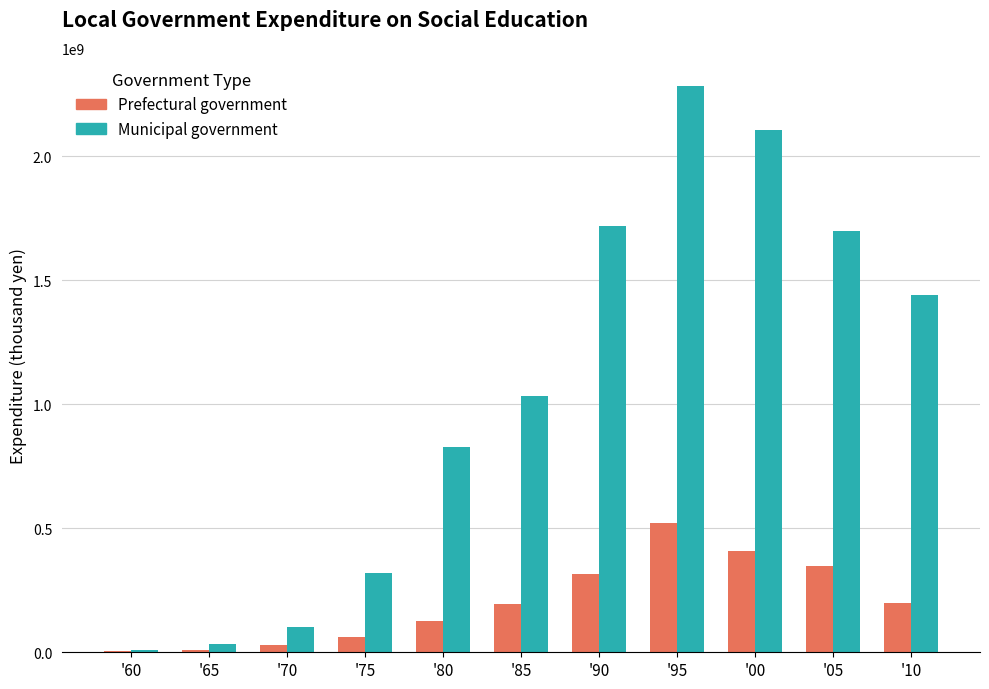

The value of Prefectural government at '80 is 125851953. True or false?

True